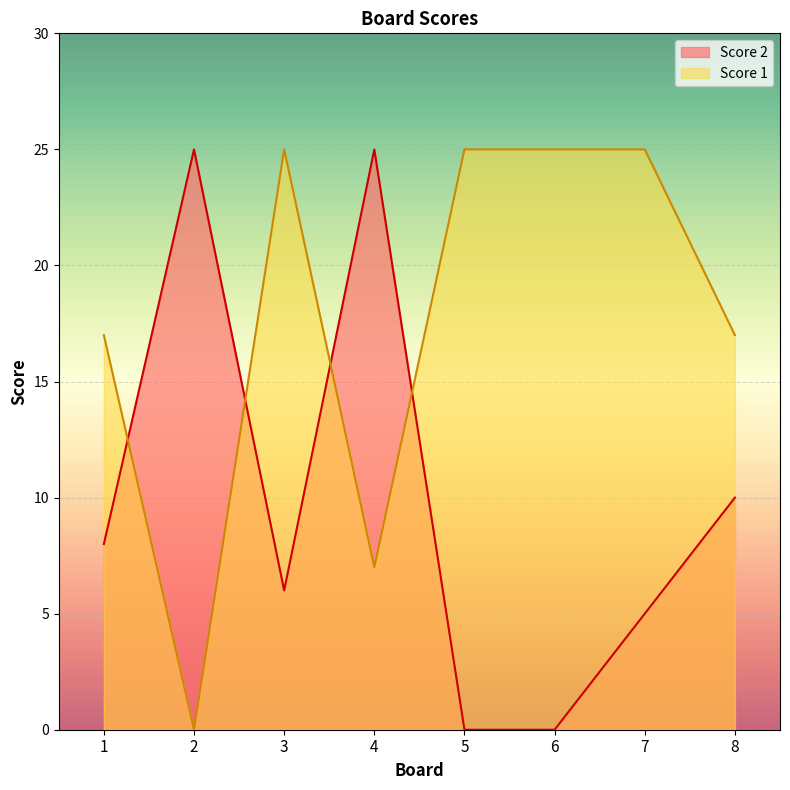

Rank the series by their average value, from lowest to highest.

Score 2, Score 1